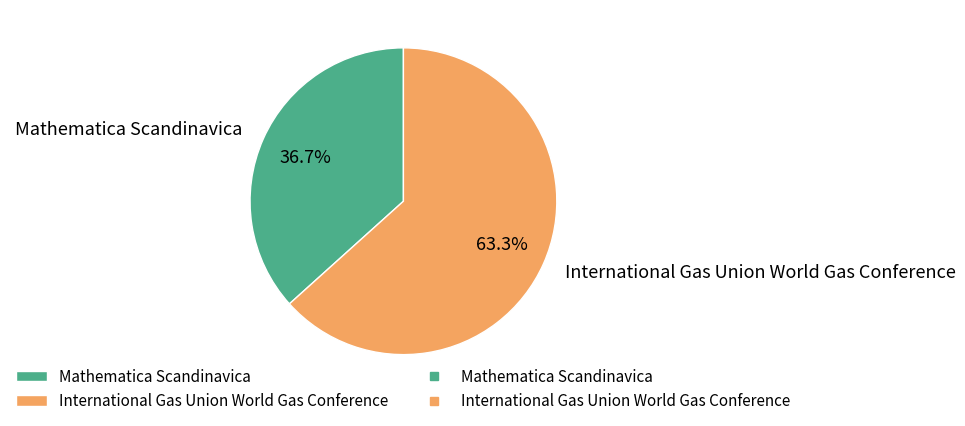

What is the majority slice?

International Gas Union World Gas Conference